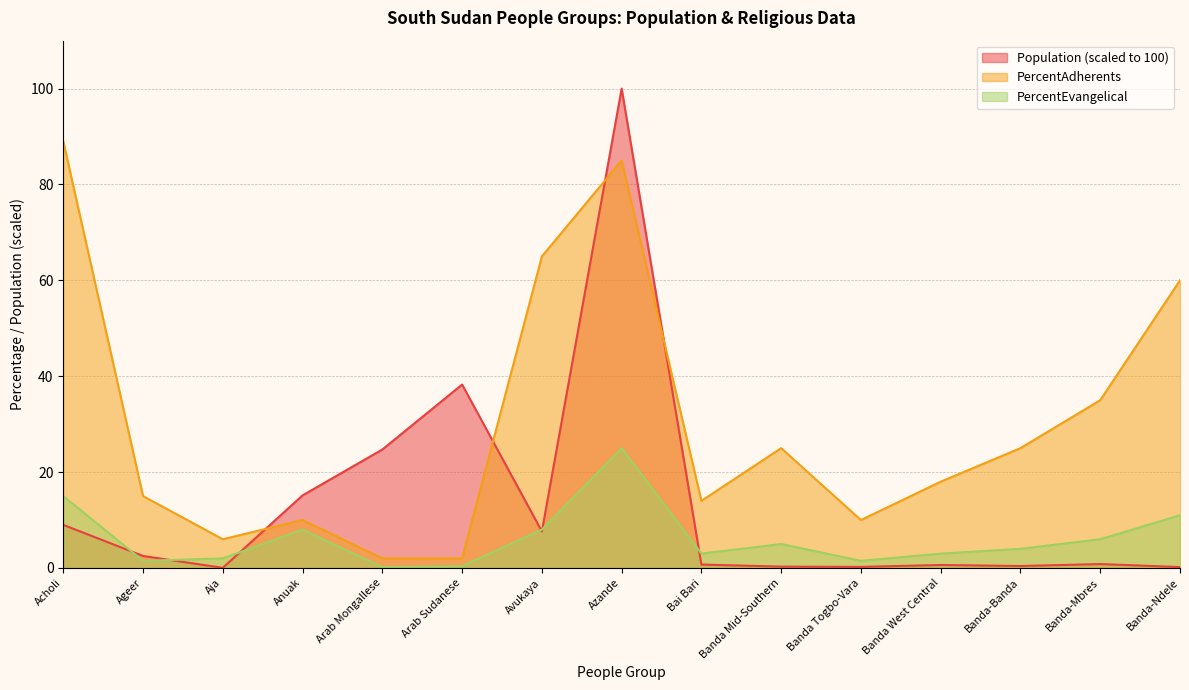

Which label corresponds to the smallest value in the chart?

Aja